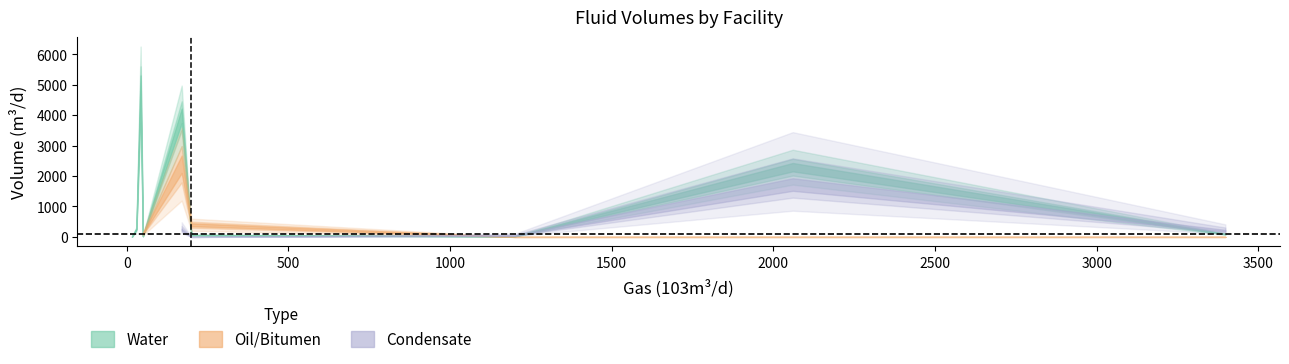

What is the minimum value for Water?

5